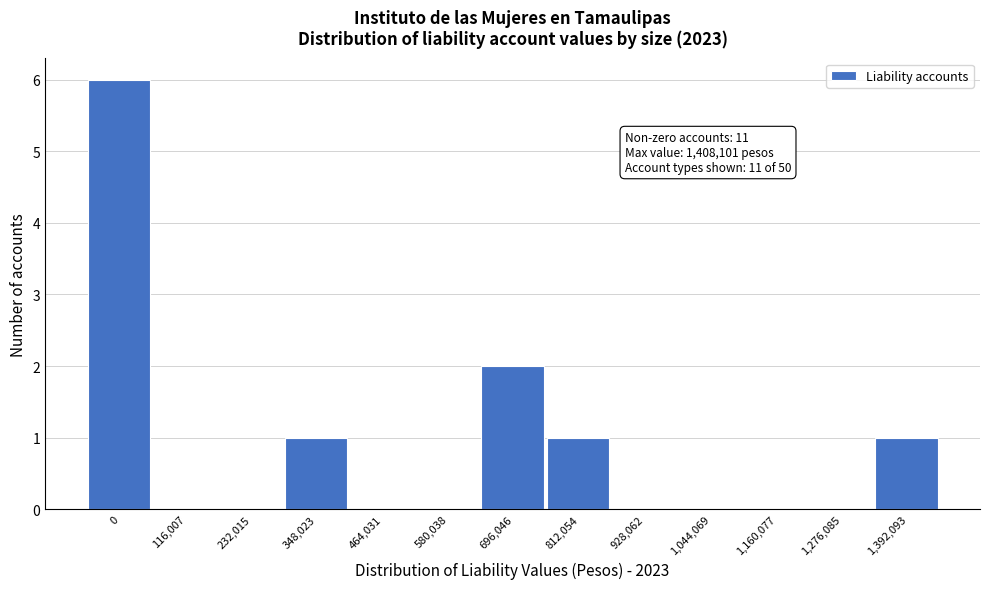

Reading left to right, what are all the values shown in this chart?

0=6	116,007=0	232,015=0	348,023=1	464,031=0	580,038=0	696,046=2	812,054=1	928,062=0	1,044,069=0	1,160,077=0	1,276,085=0	1,392,093=1